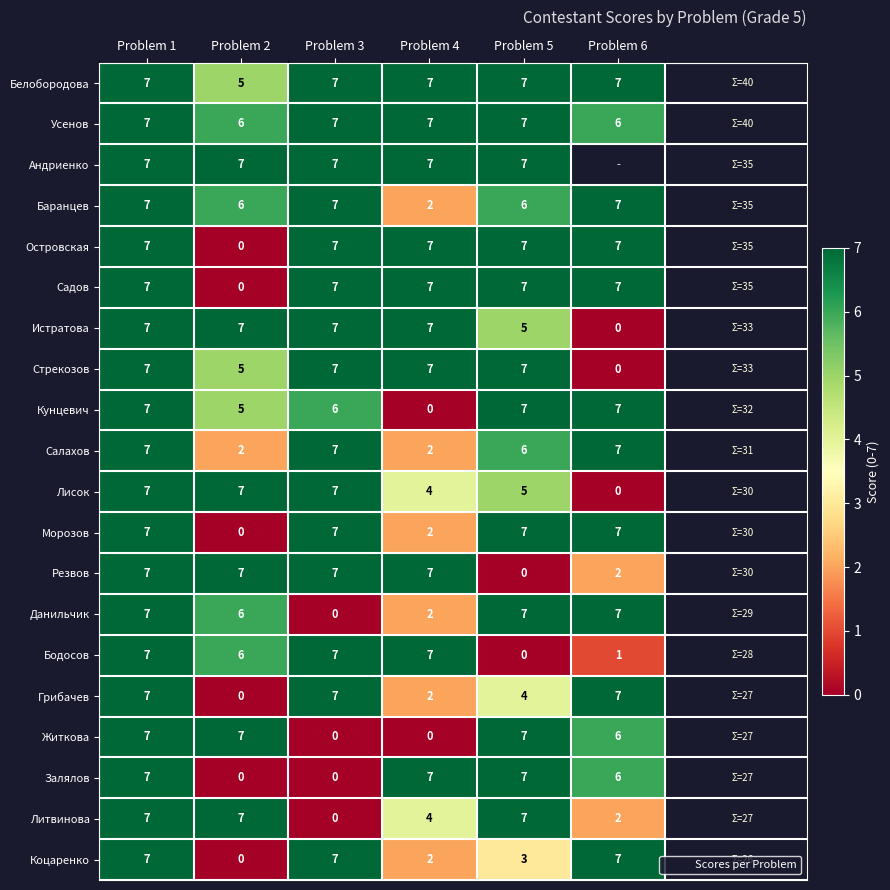

At which category is the sum across all series the highest?

Problem 1